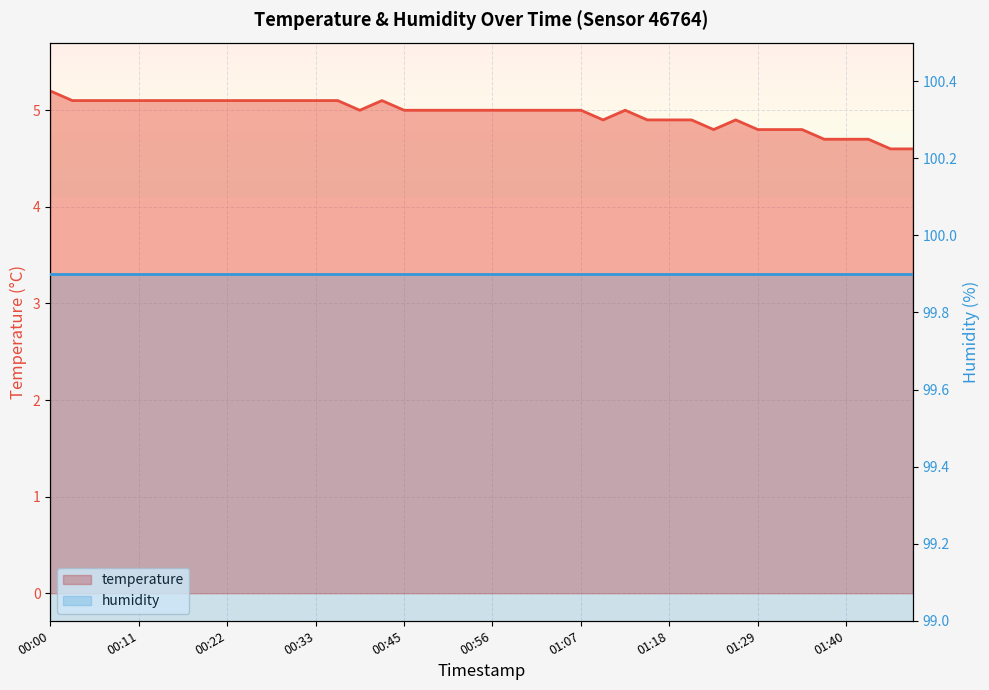

Does the chart display data point markers on the line(s)?

No